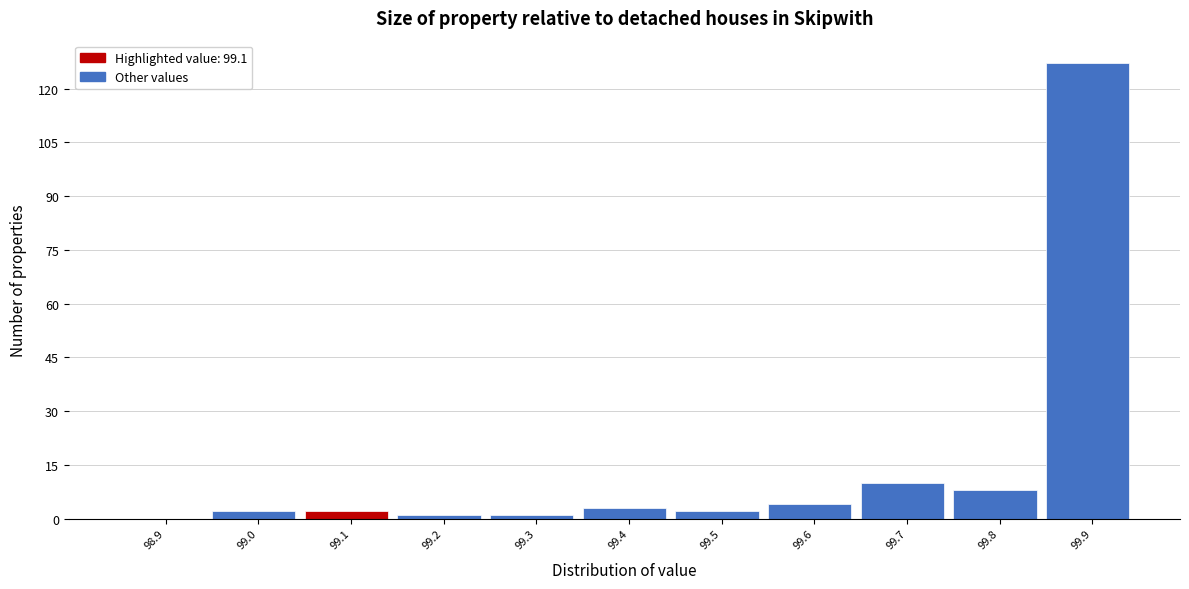

Reading right to left, extract all data points from this chart.

99.9=127	99.8=8	99.7=10	99.6=4	99.5=2	99.4=3	99.3=1	99.2=1	99.1=2	99.0=2	98.9=0